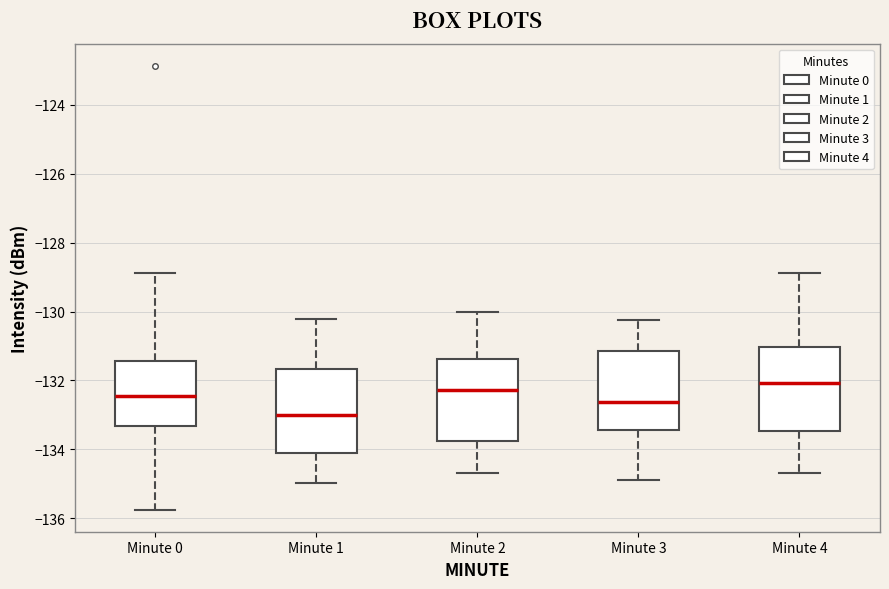

Reading left to right, read every box against the y-axis: the position of its median line, the range the box covers, and the ends of its whiskers. The values are not printed on the chart, so give them approximately, as read against the axis.

Minute 0: median -132.4, box -133.4 to -131.4, whiskers -135.8 to -128.8
Minute 1: median -133.0, box -134.0 to -131.6, whiskers -135.0 to -130.2
Minute 2: median -132.2, box -133.8 to -131.4, whiskers -134.6 to -130.0
Minute 3: median -132.6, box -133.4 to -131.2, whiskers -135.0 to -130.2
Minute 4: median -132.0, box -133.4 to -131.0, whiskers -134.6 to -128.8